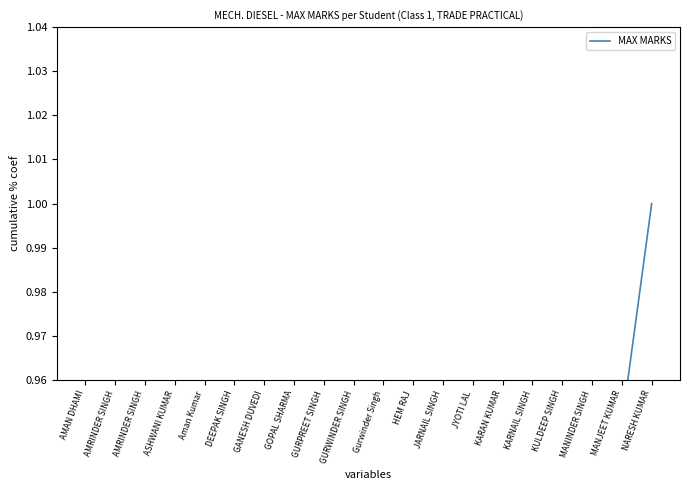

Count the number of data series in this chart.

1